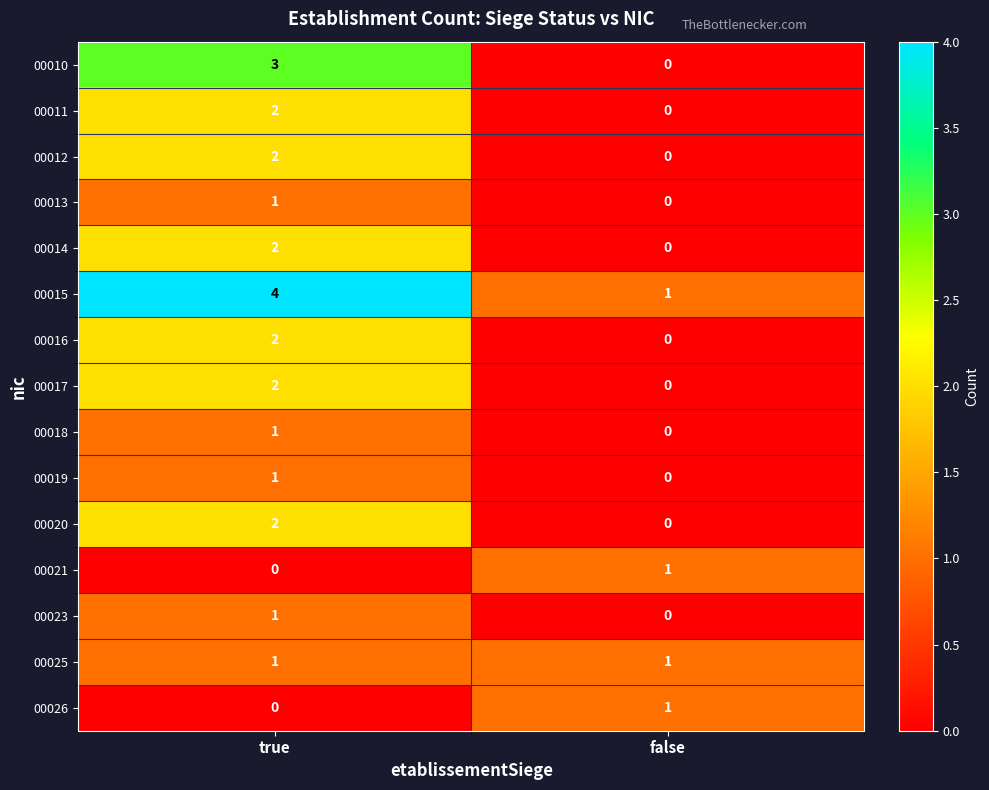

Reading left to right, what are all the values shown in this chart?

00010: 3	0
00011: 2	0
00012: 2	0
00013: 1	0
00014: 2	0
00015: 4	1
00016: 2	0
00017: 2	0
00018: 1	0
00019: 1	0
00020: 2	0
00021: 0	1
00023: 1	0
00025: 1	1
00026: 0	1